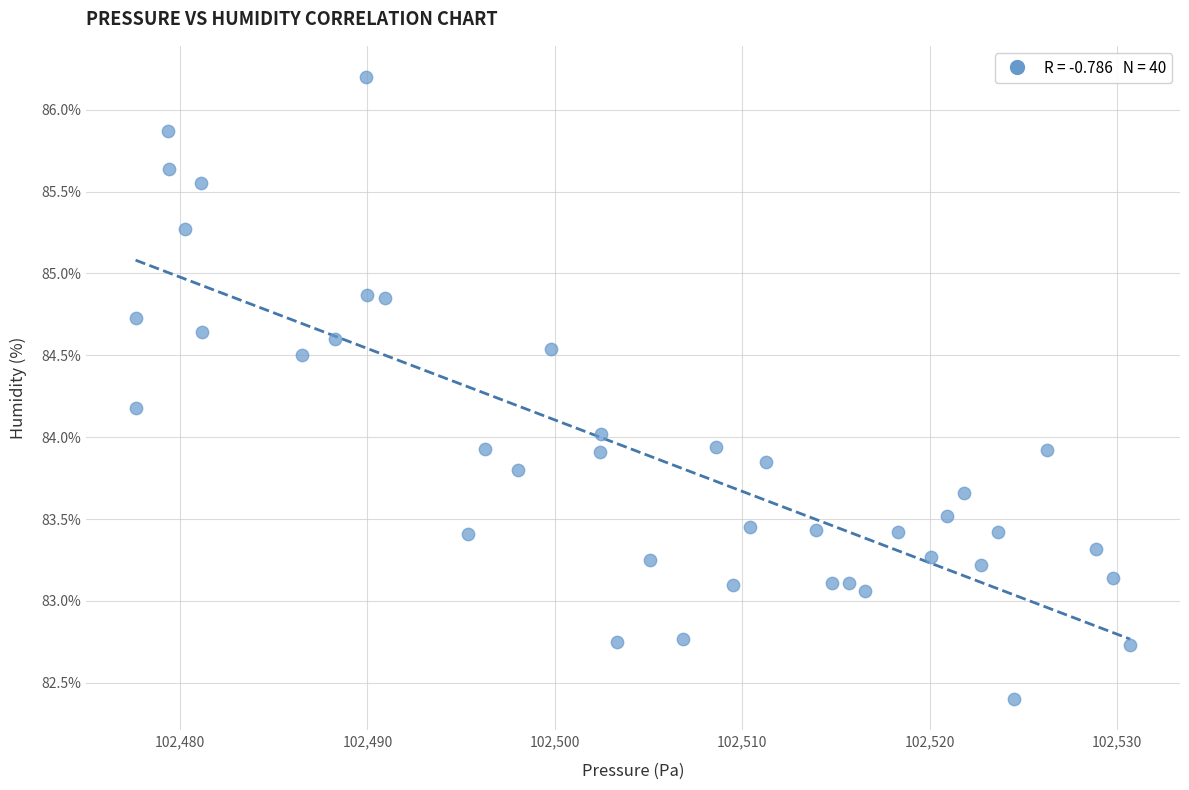

What is the range of X values (max minus min)?

53.1